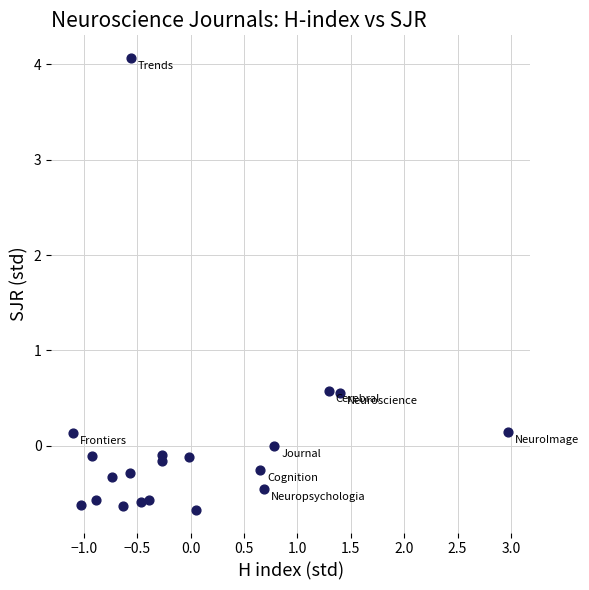

What is the range of Y values (max minus min)?

4.7